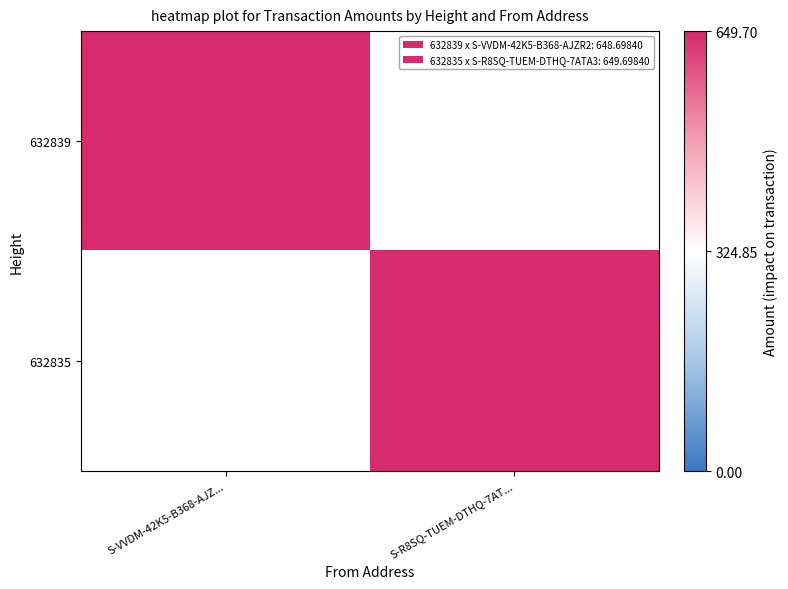

Rank the series by their maximum value, from highest to lowest.

632835, 632839